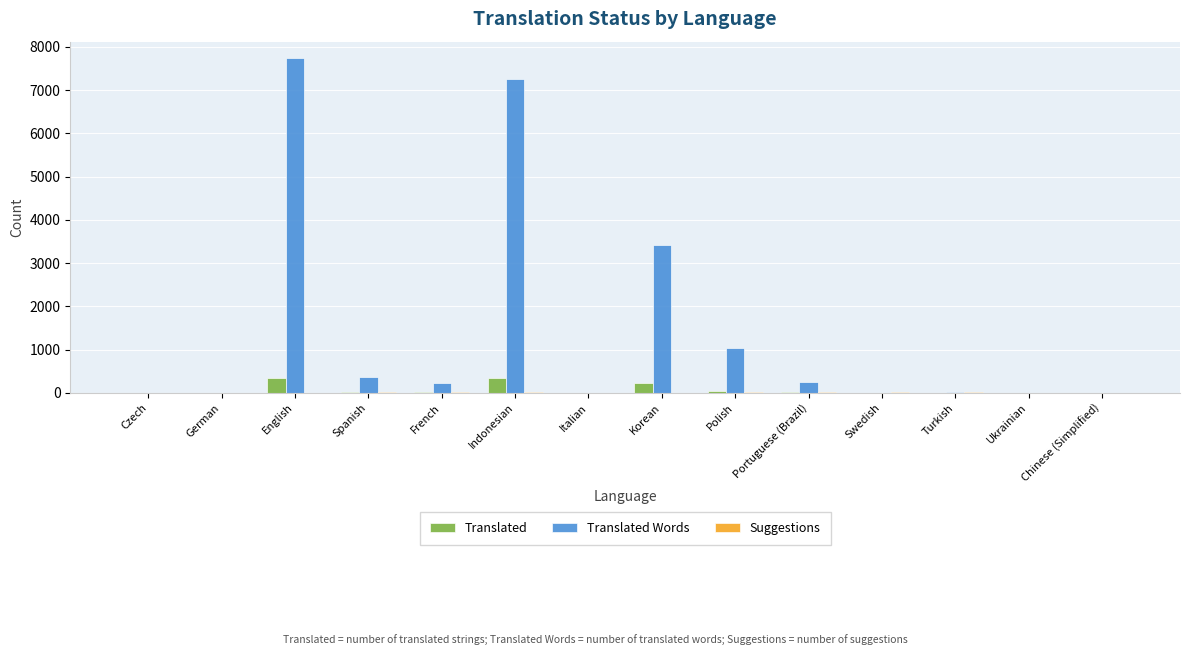

True or false: Translated Words has a value of 2408 at English.

False